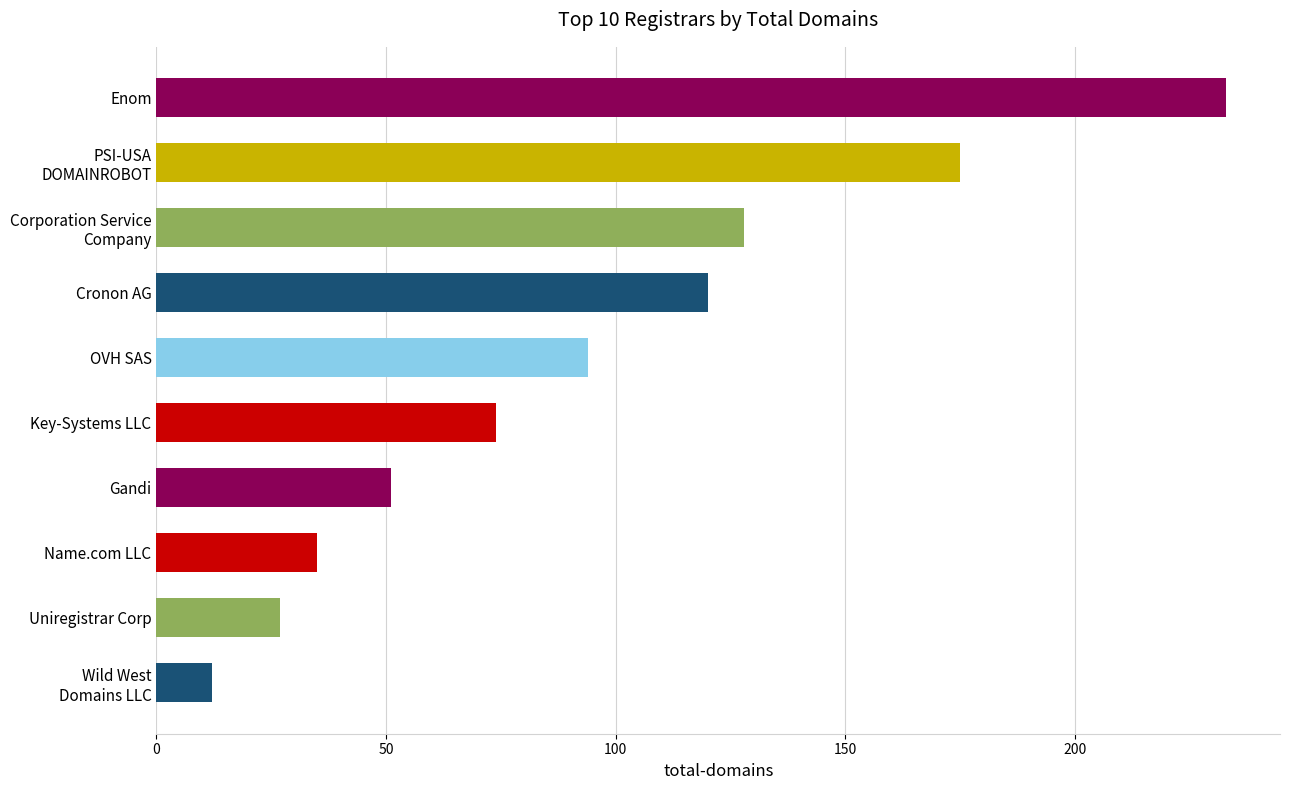

What is the ratio of the value at OVH SAS to the value at Gandi?

1.8